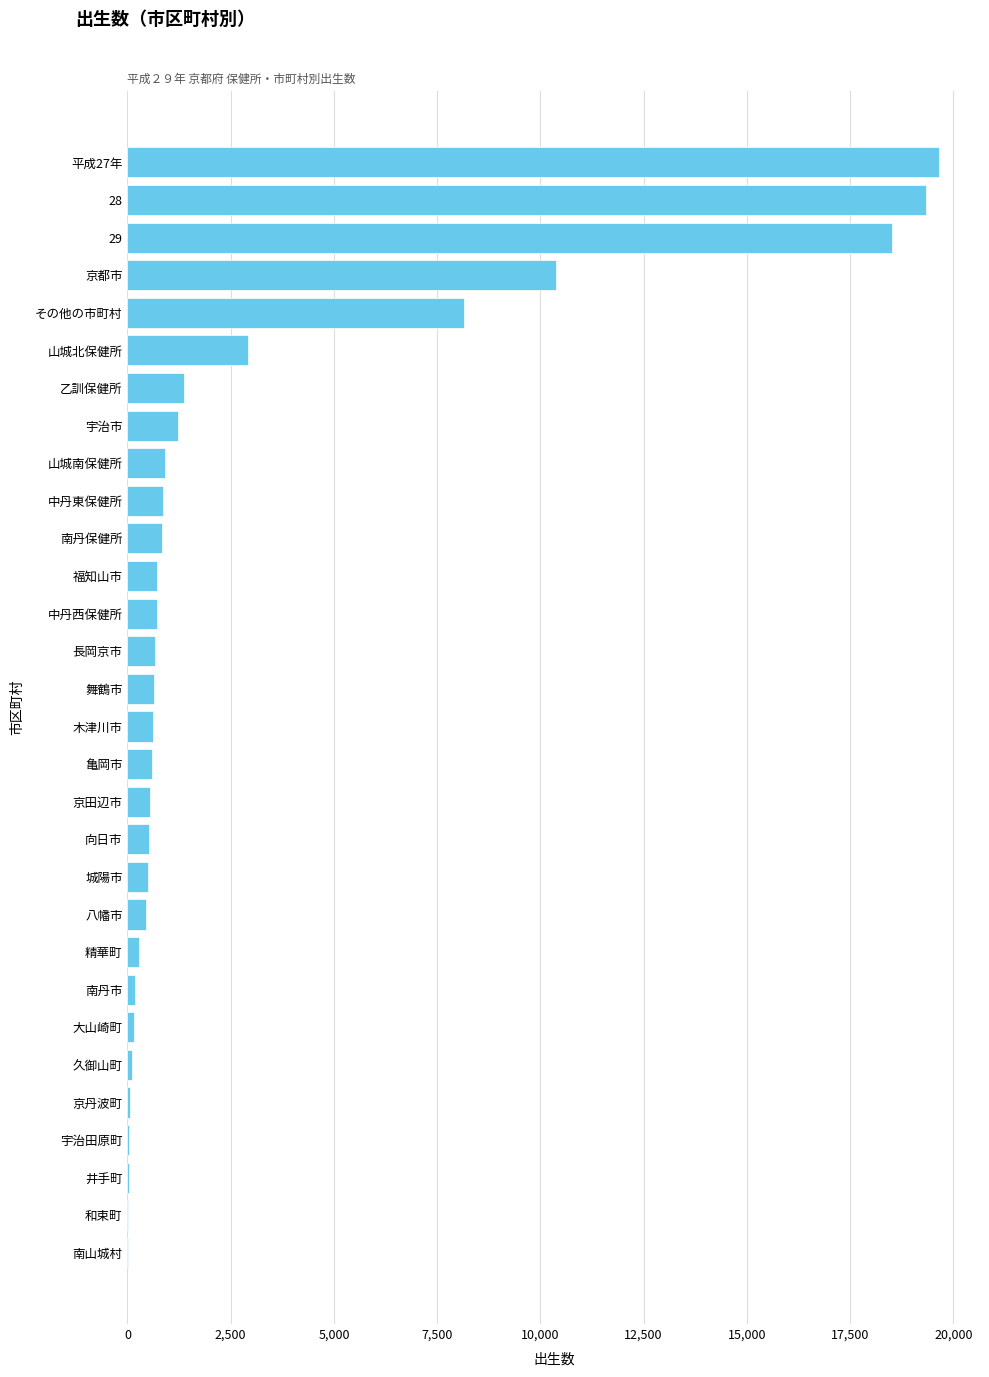

What is the sum of the values at 京都市 and 中丹東保健所?

11230